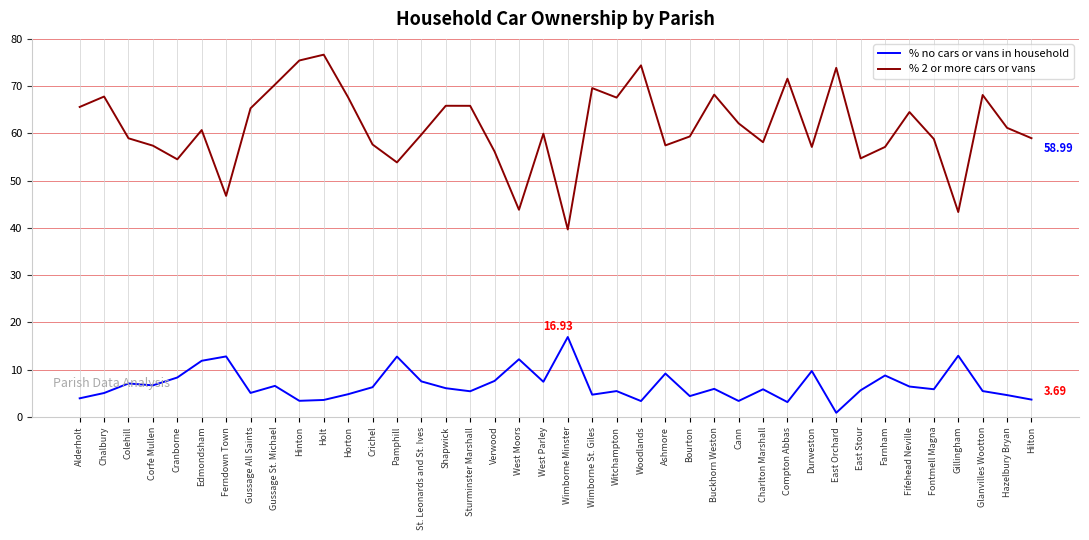

List the series in order of their peak value, highest first.

% 2 or more cars or vans, % no cars or vans in household